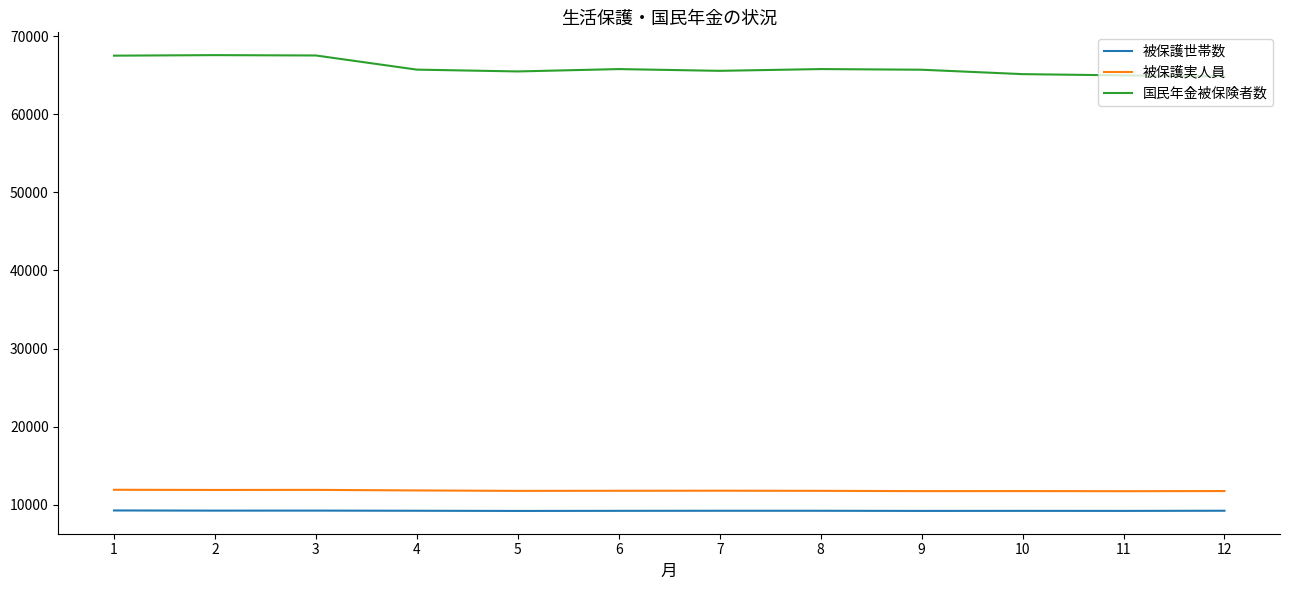

What is the minimum value shown in the chart?

9230